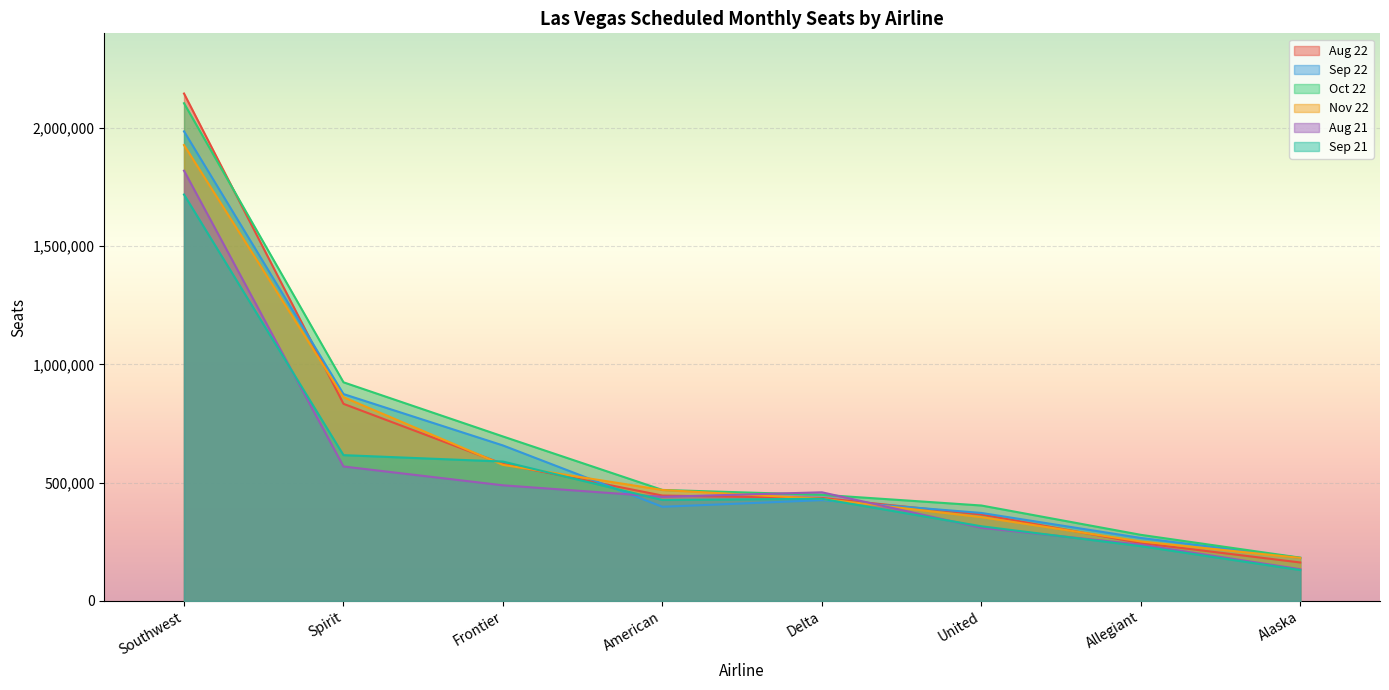

Which series has the widest spread of values?

Aug 22